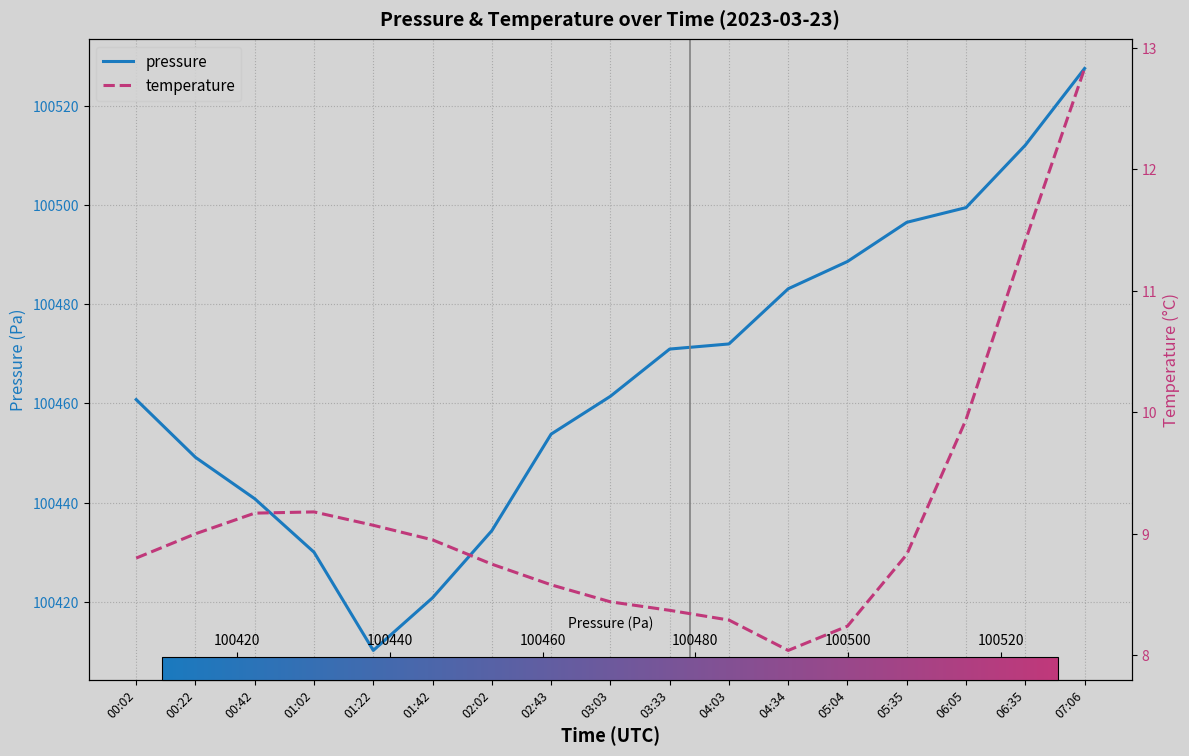

True or false: temperature has more than 0 interior local peaks.

True